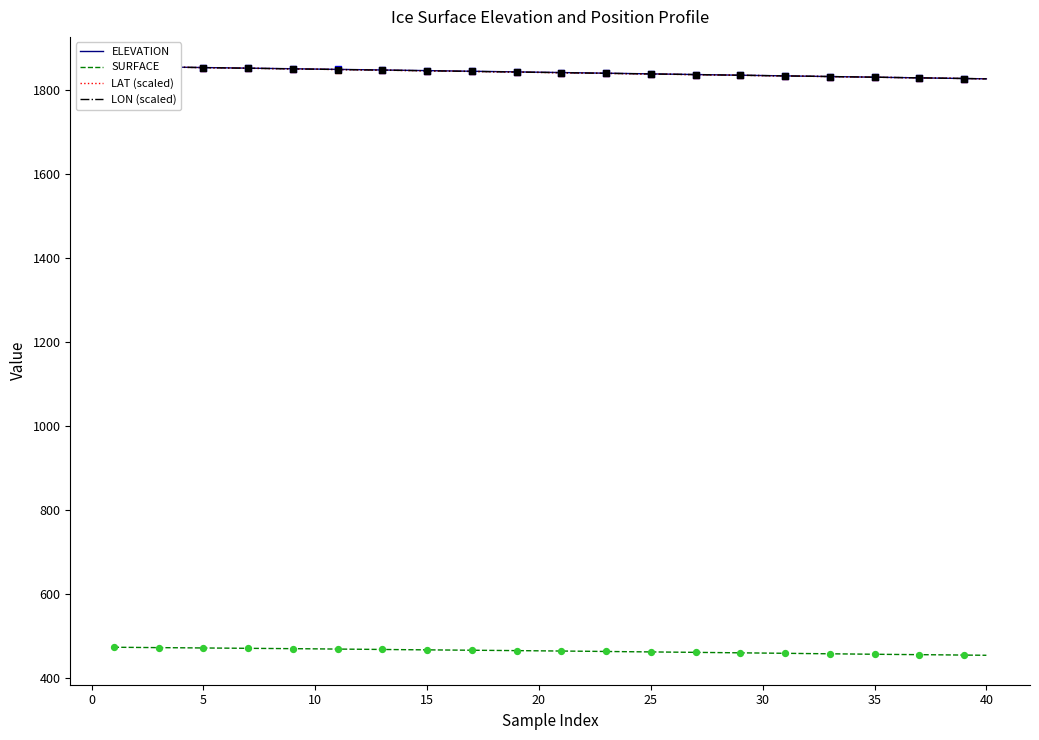

What is the minimum value for SURFACE?

455.3